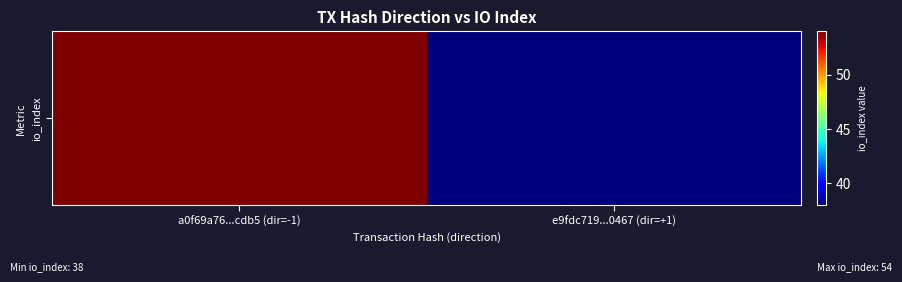

The value at e9fdc719...0467 (dir=+1) is 56. True or false?

False